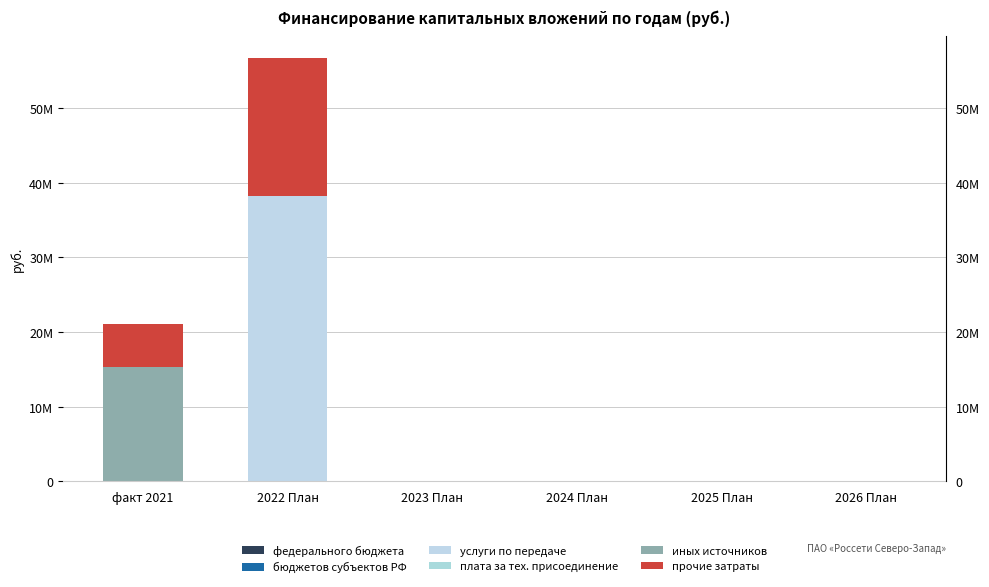

What is the label of the 5th bar from the right?

2022 План